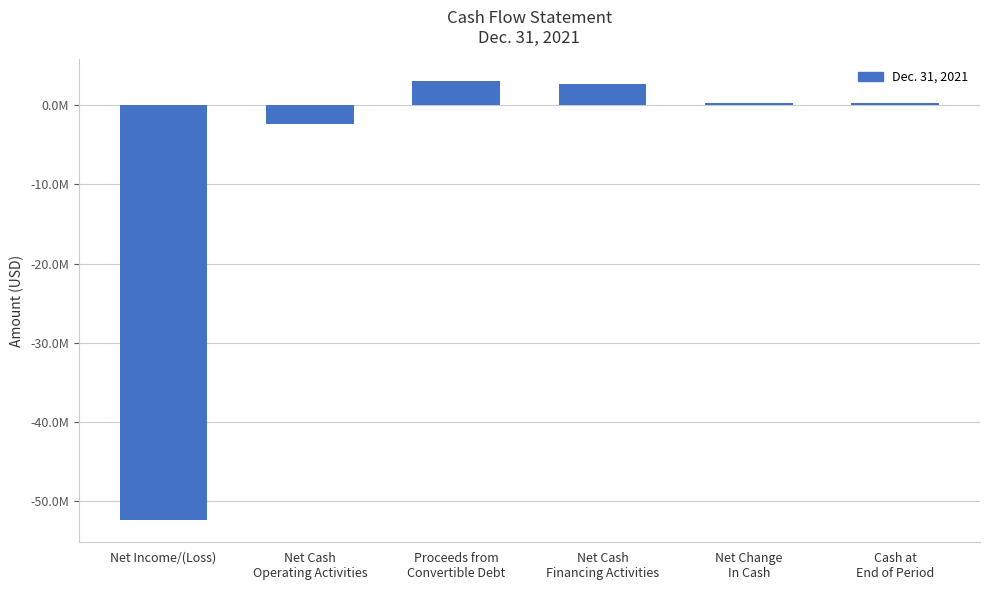

Are the bars horizontal?

No